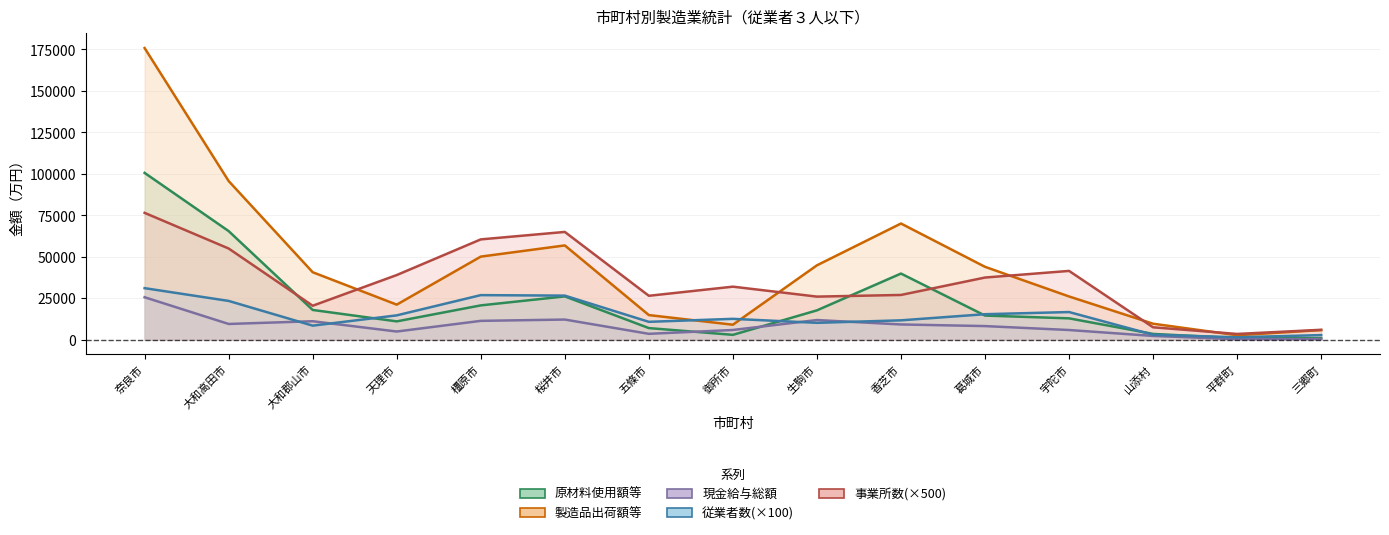

What is the sum of the 現金給与総額 values at 香芝市 and 橿原市?

20605